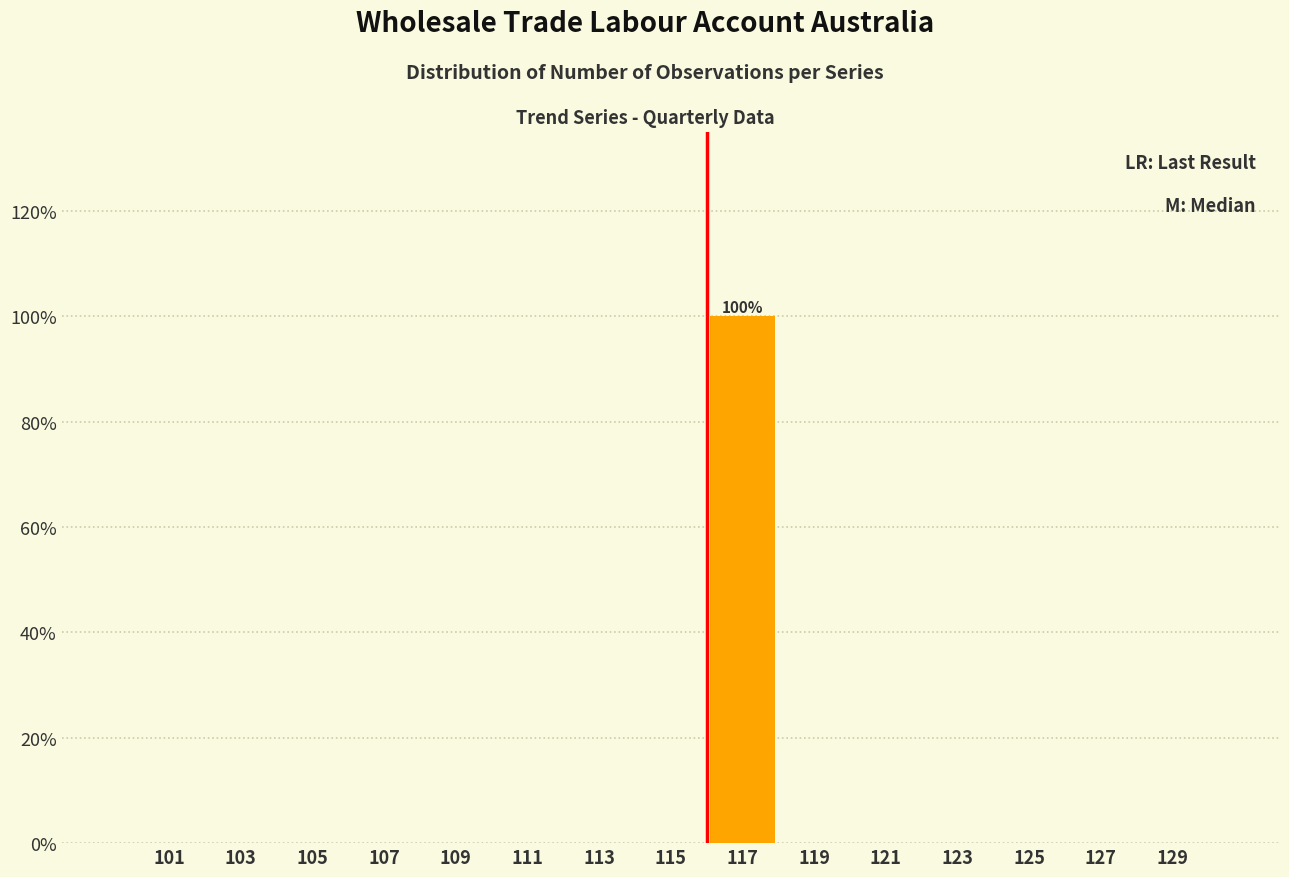

Which range on the x-axis has the tallest bar?

116 to 118